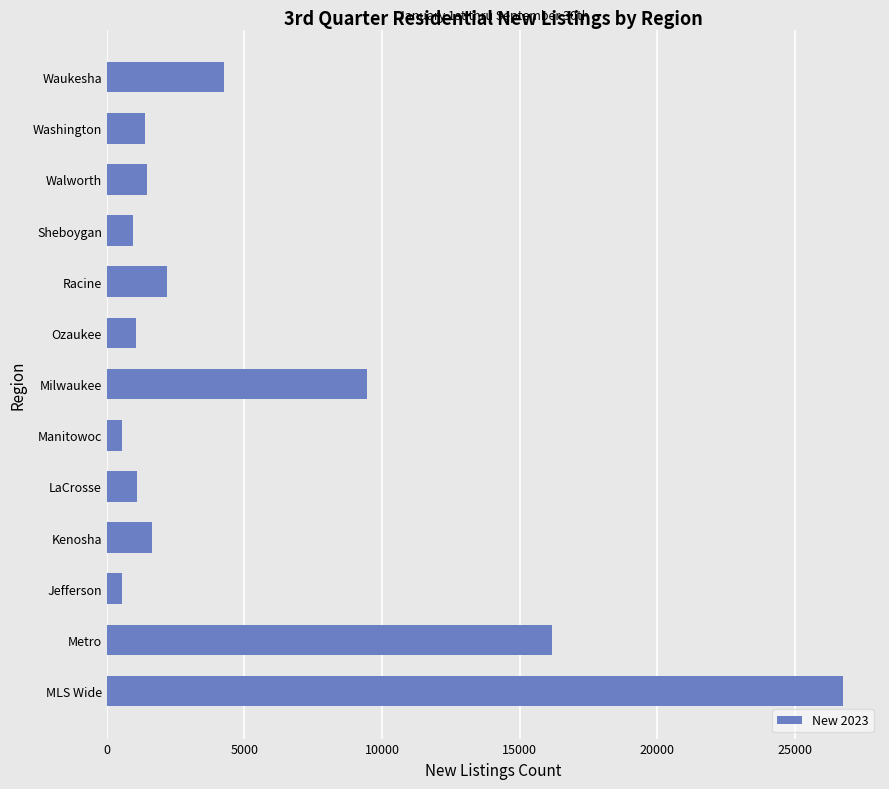

True or false: the data shows 15151 at Milwaukee.

False